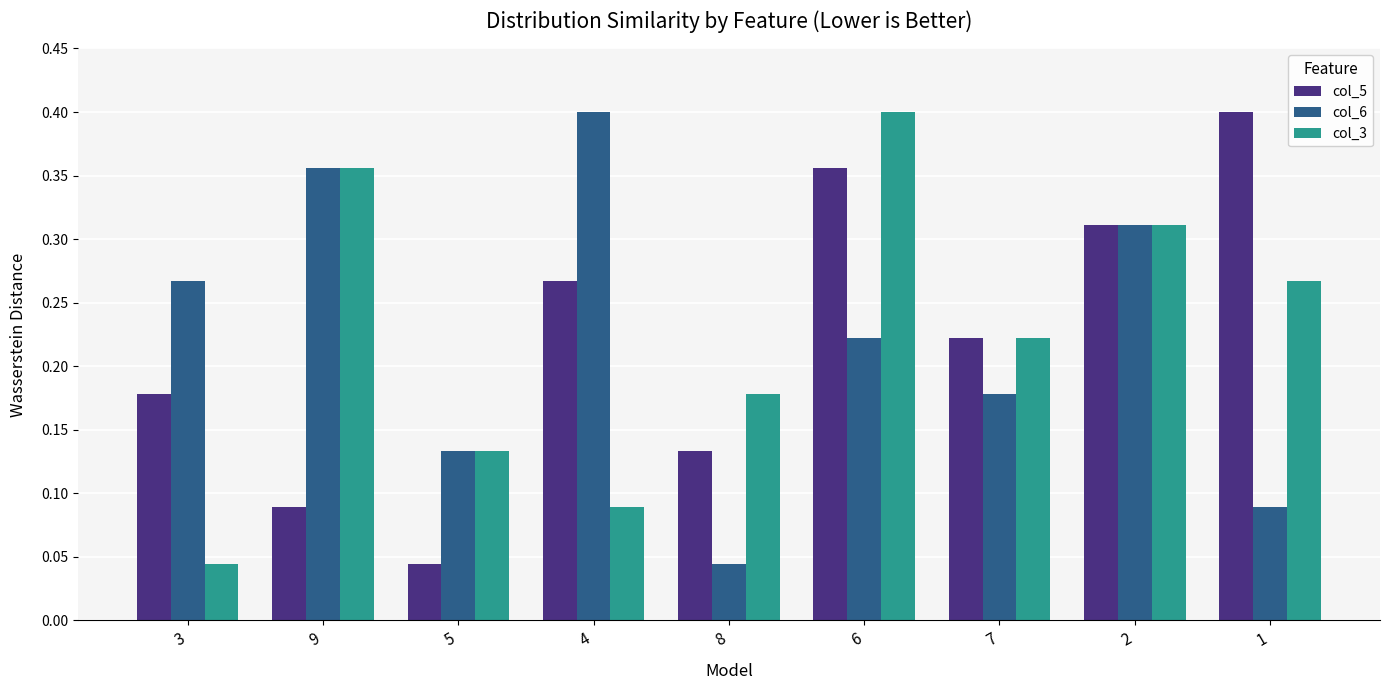

What is the total value across all series at 6?

1.0